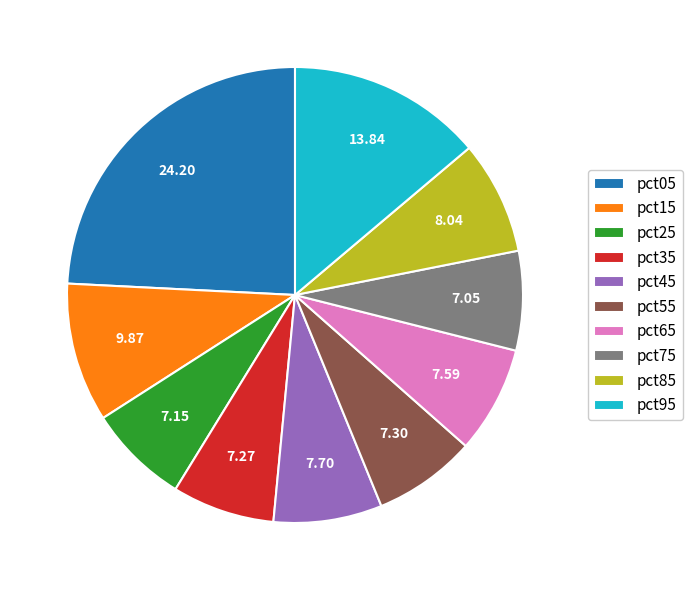

Is it true that pct95 is 22% of the pie?

False